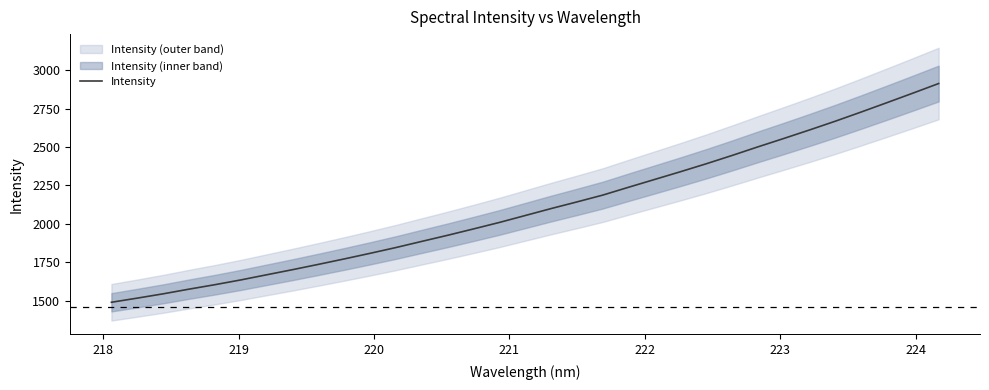

What is the lowest value of the Intensity series?

1488.6